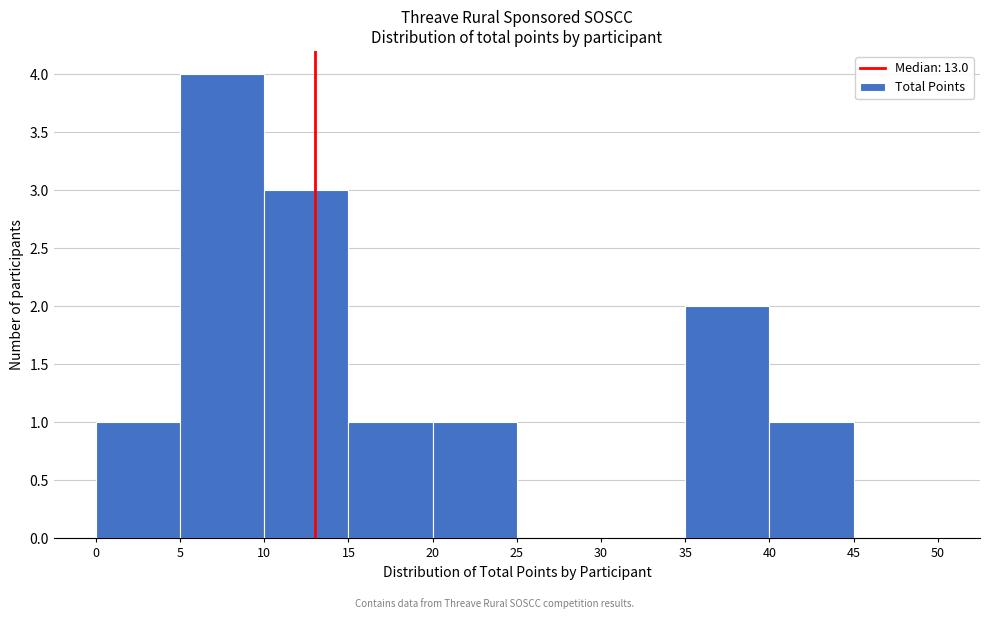

How tall is the bar that spans 15 to 20 on the x-axis? The values are not printed on the chart, so give them approximately, as read against the axis.

1